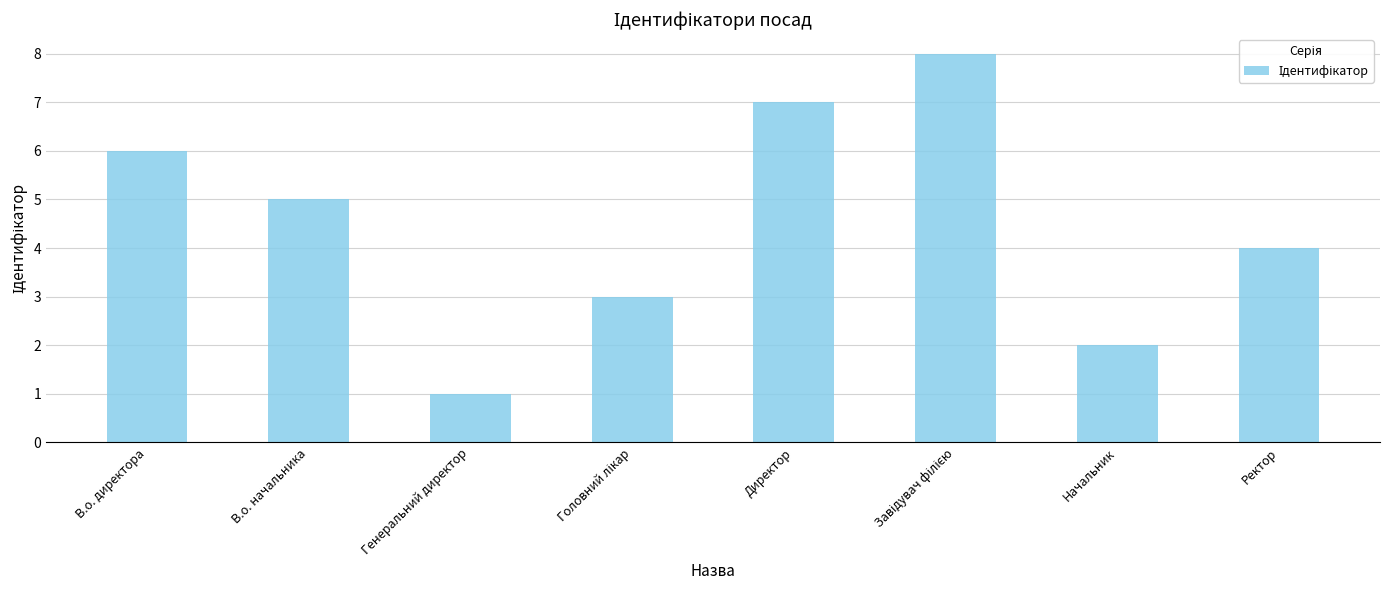

What is the label of the 3rd bar from the left?

Генеральний директор